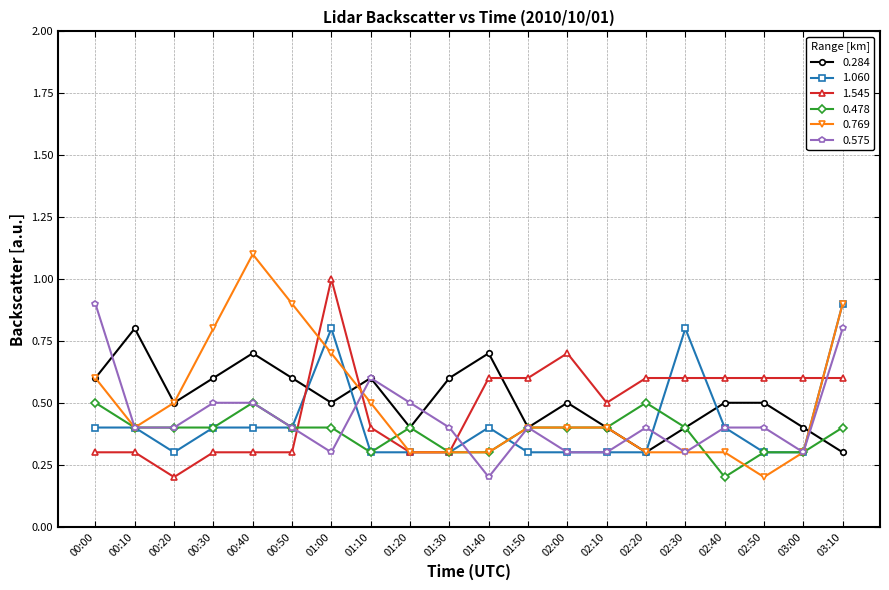

Is the value of 0.575 at 00:20 greater than the value of 0.769 at 00:20?

No